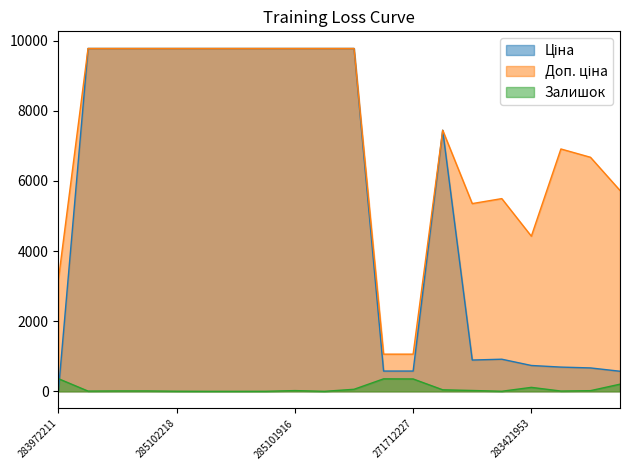

True or false: Ціна and Доп. ціна intersect in this chart.

False